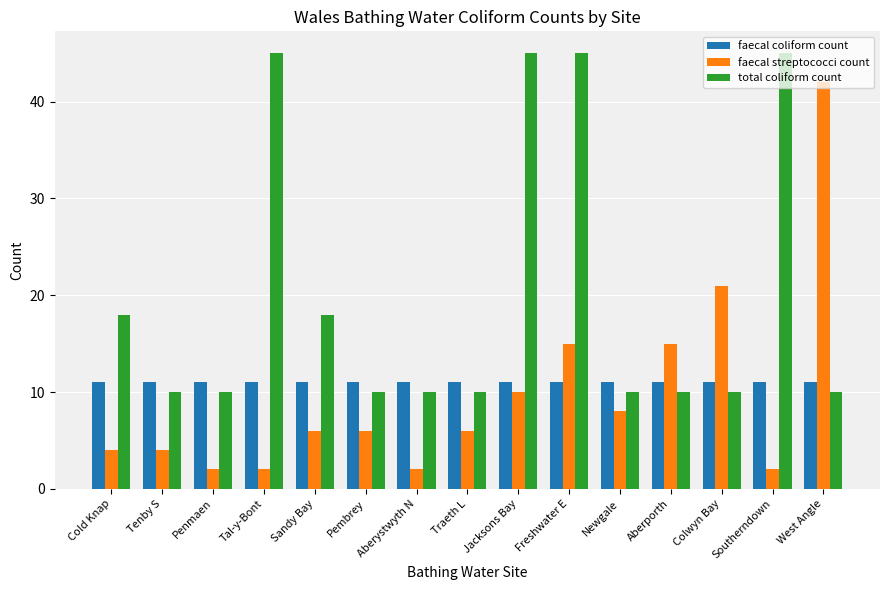

What is the difference between the highest and lowest values at Aberporth?

5